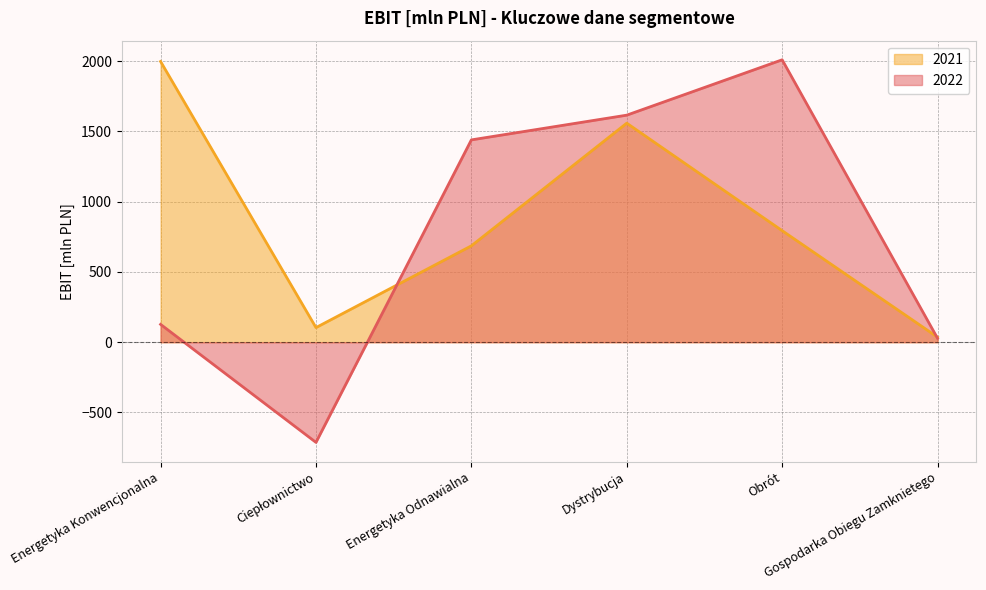

What is the label of the 2nd point from the right?

Obrót